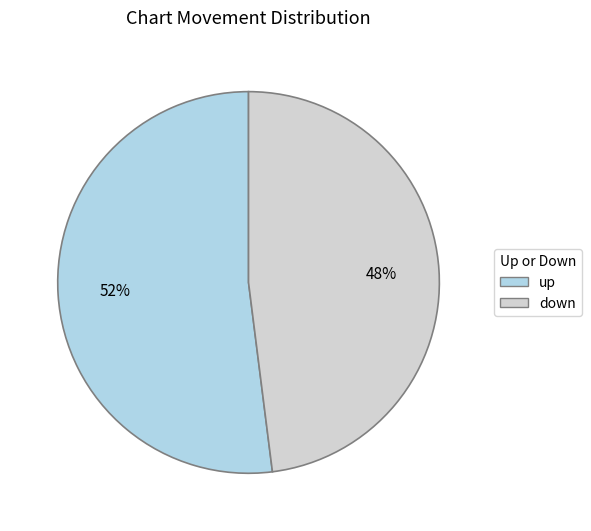

Is there a majority slice in this chart?

Yes